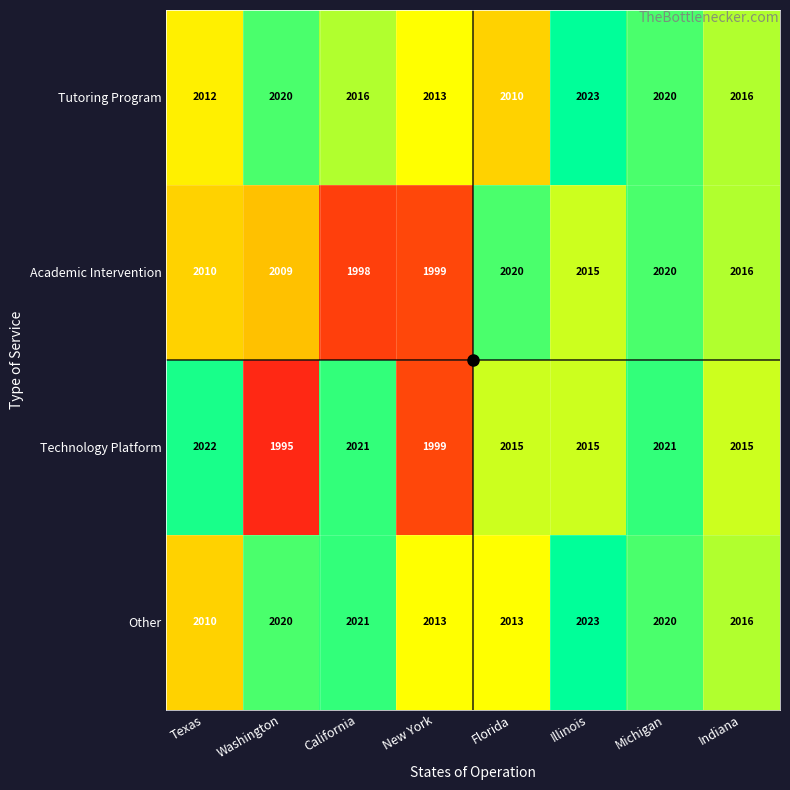

What is the minimum value shown in the chart?

1995